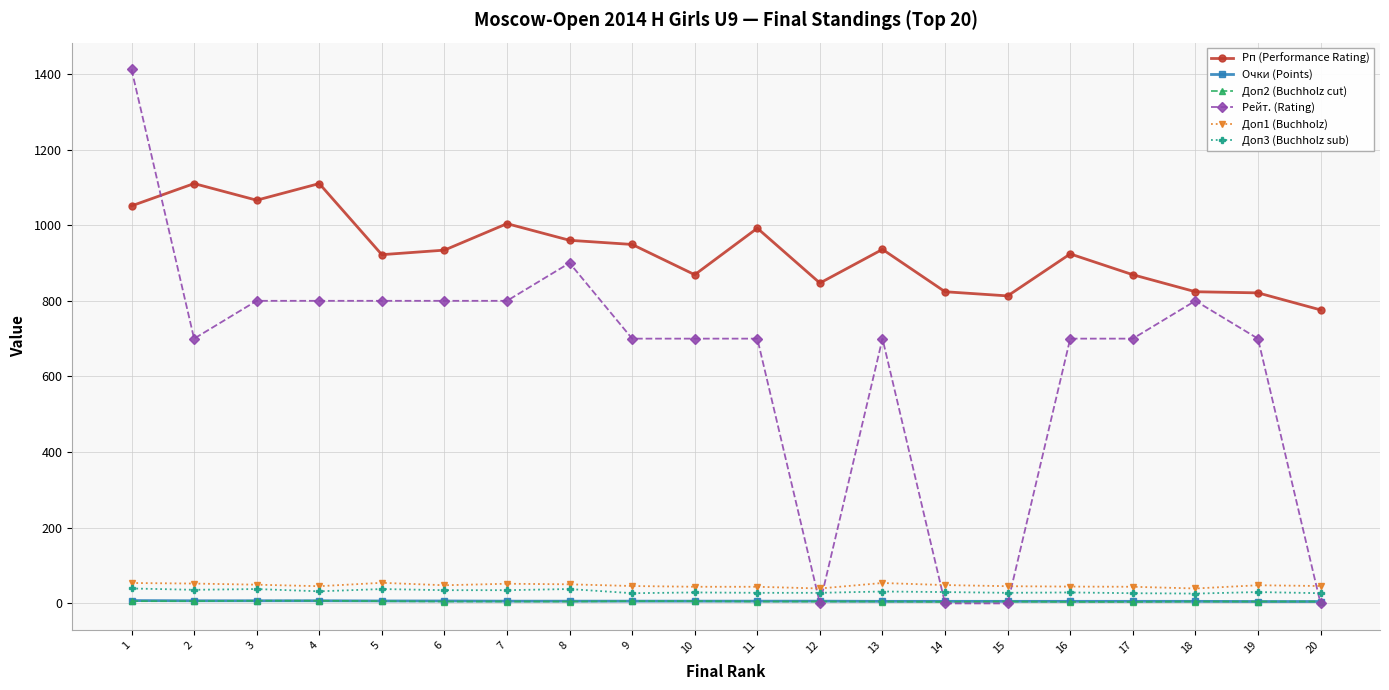

What is the spread (max minus min) of values at 4?

1103.0